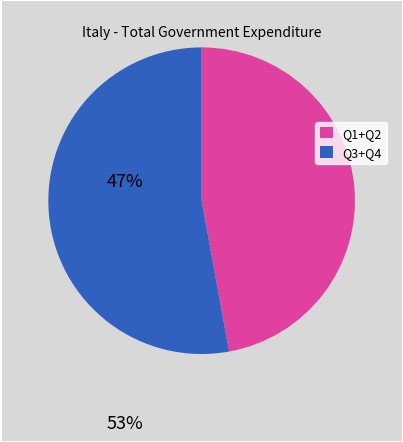

Is there any slice that represents more than half of the pie?

Yes